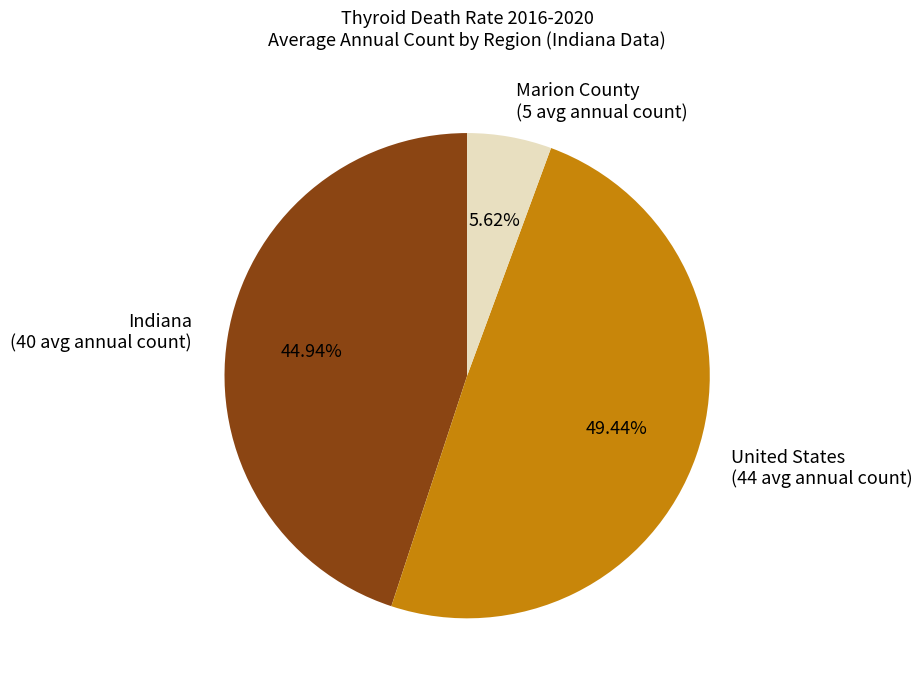

What percentage do United States and Indiana together represent?

94.4%